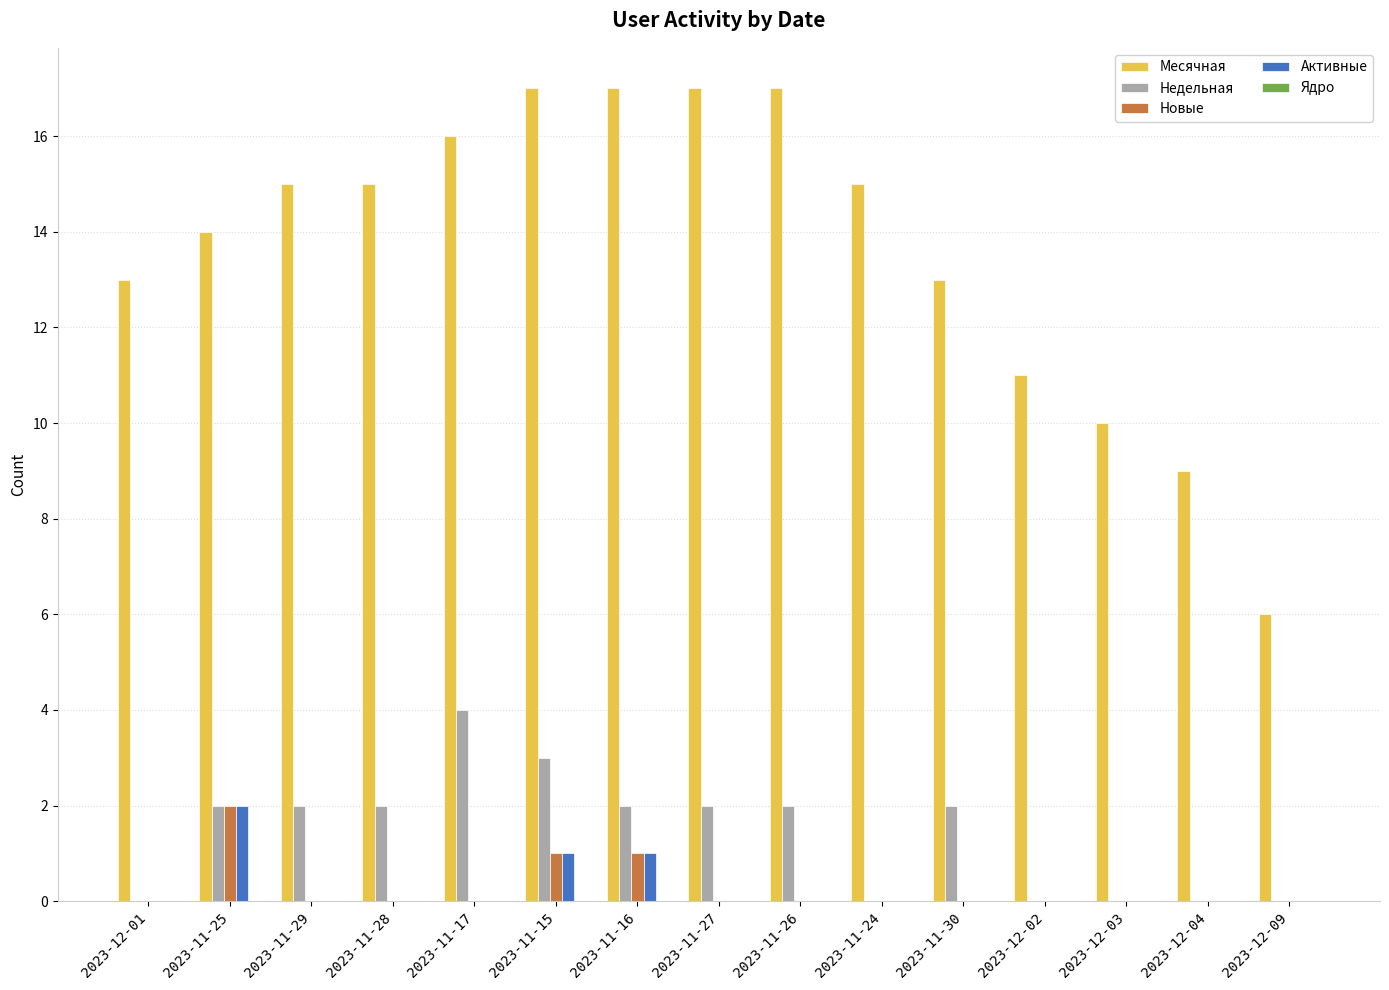

Count the number of categories in the chart.

15